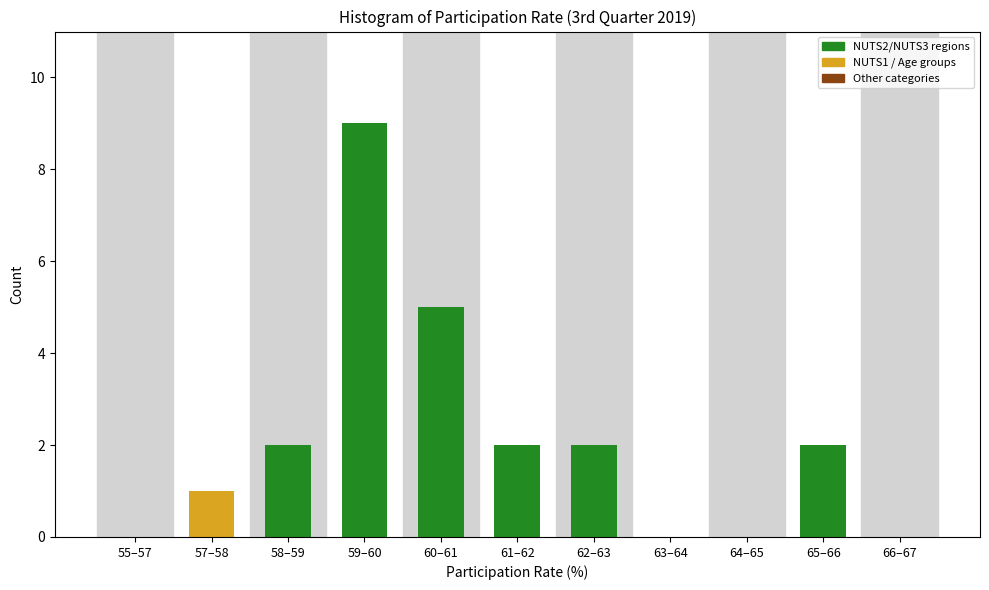

Reading left to right, what are all the values shown in this chart?

55–57=0	57–58=1	58–59=2	59–60=9	60–61=5	61–62=2	62–63=2	63–64=0	64–65=0	65–66=2	66–67=0